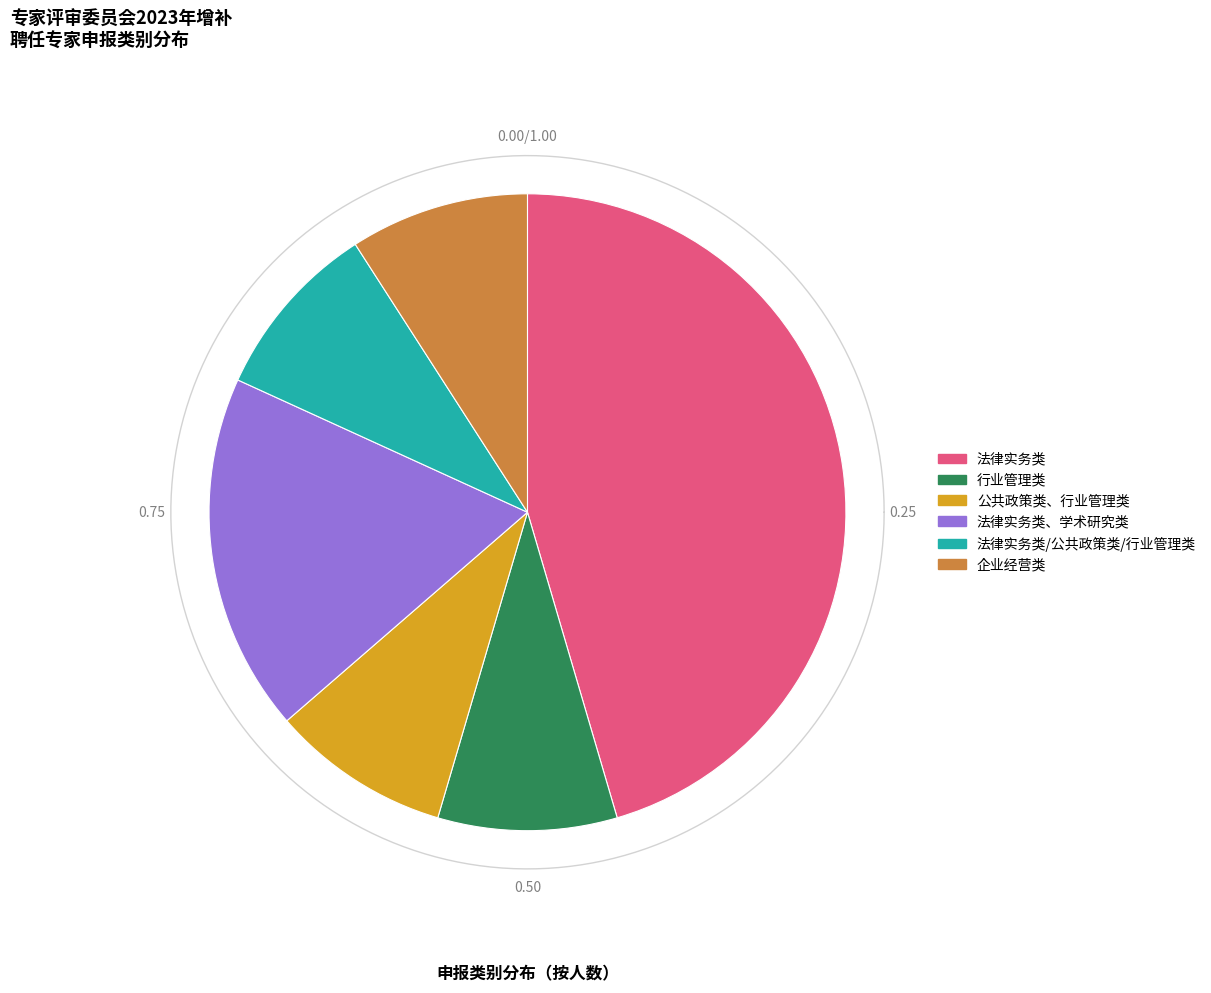

Is it true that 行业管理类 is 9% of the pie?

True